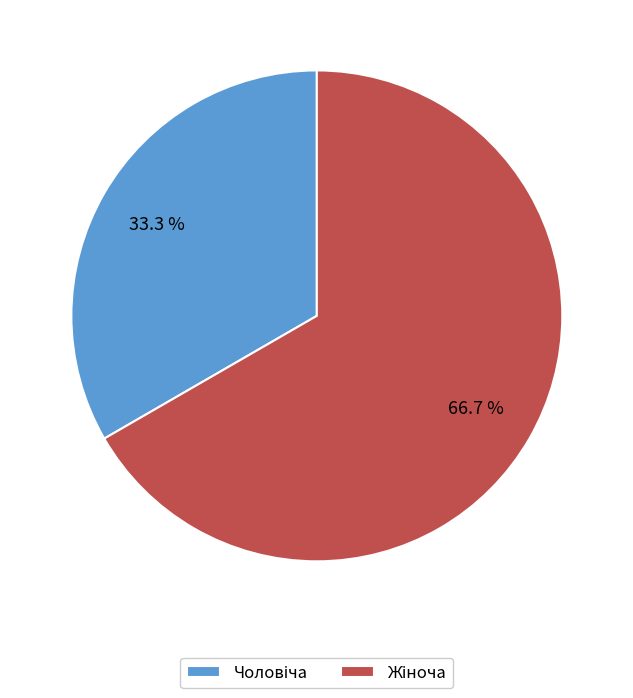

Does any single category account for the majority?

Yes